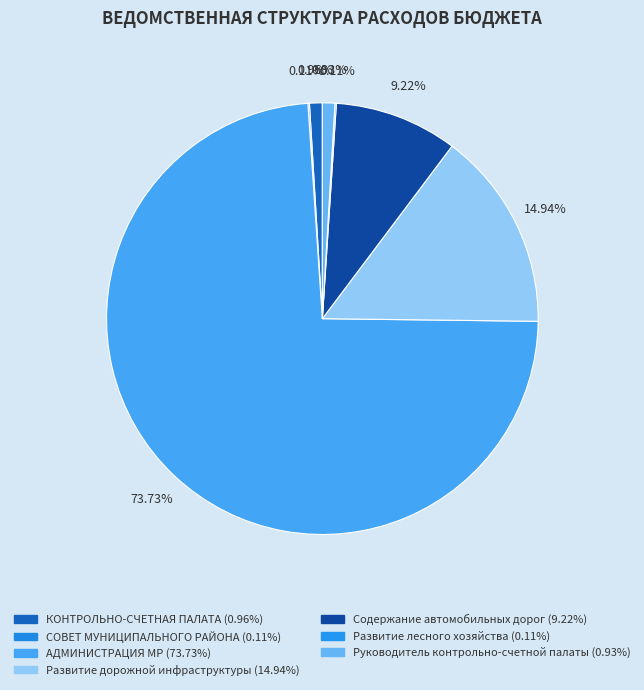

How many slices are in this pie chart?

7